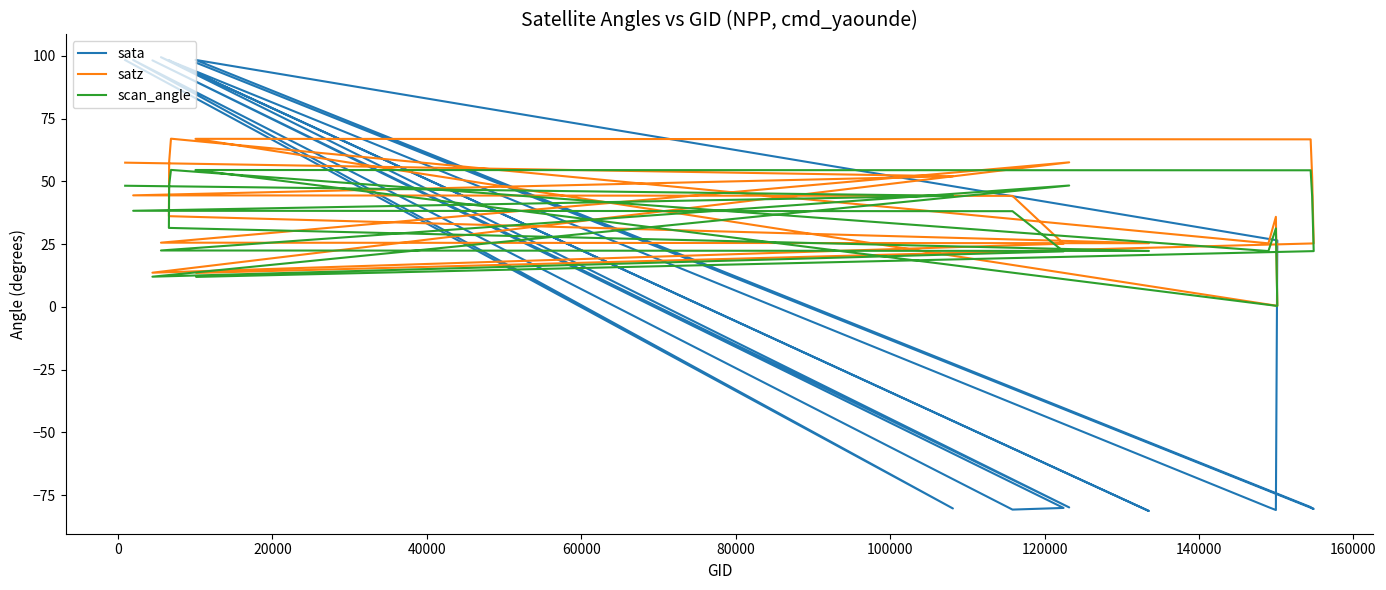

Which series has the largest range (max minus min)?

sata